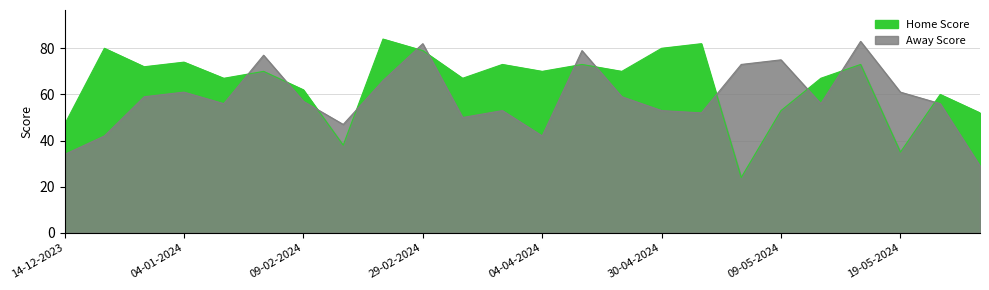

How many data points does each series have?

24